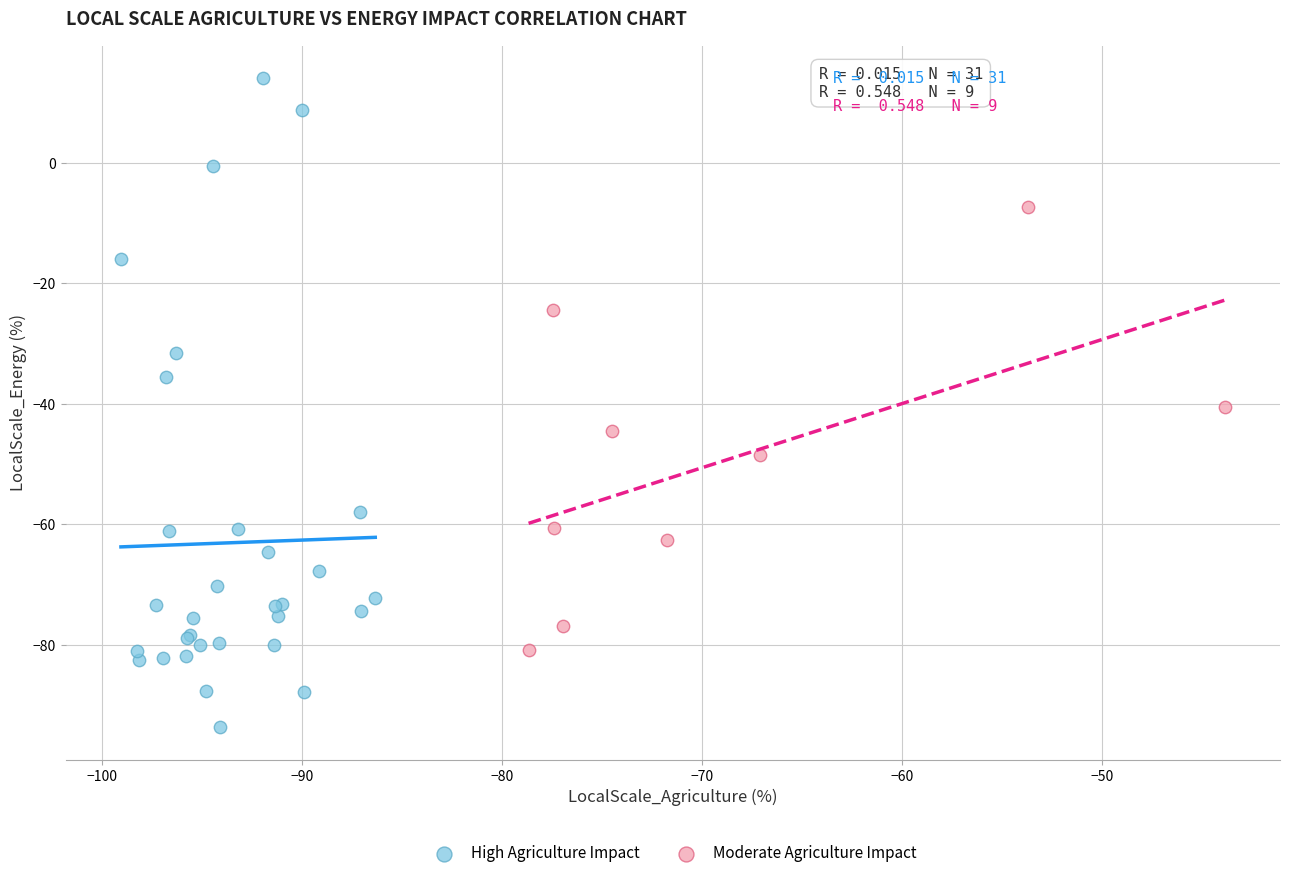

Which series reaches the minimum Y coordinate?

High Agriculture Impact